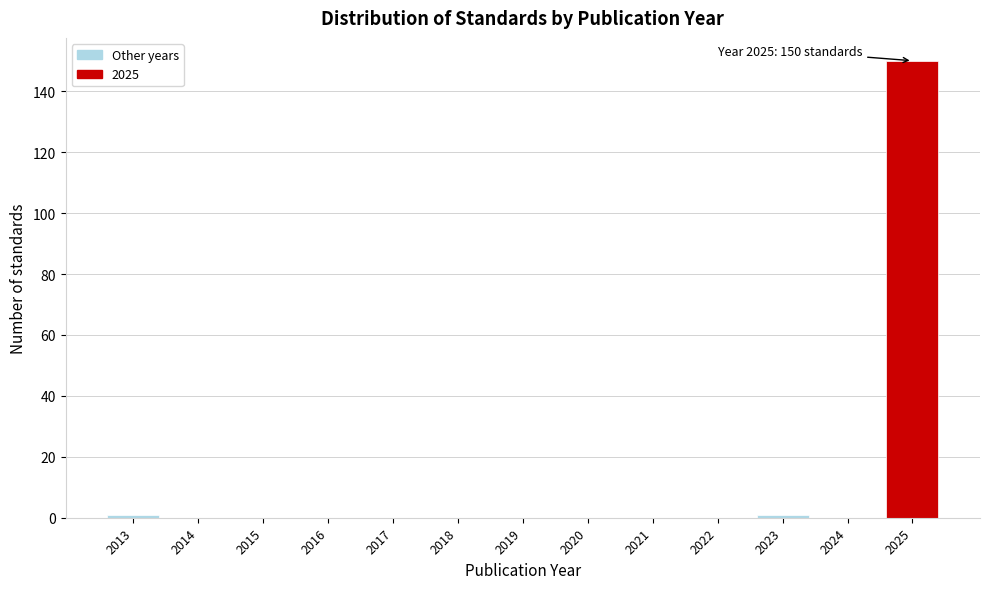

Over which range of the x-axis is the bar tallest?

2024.5 to 2025.5